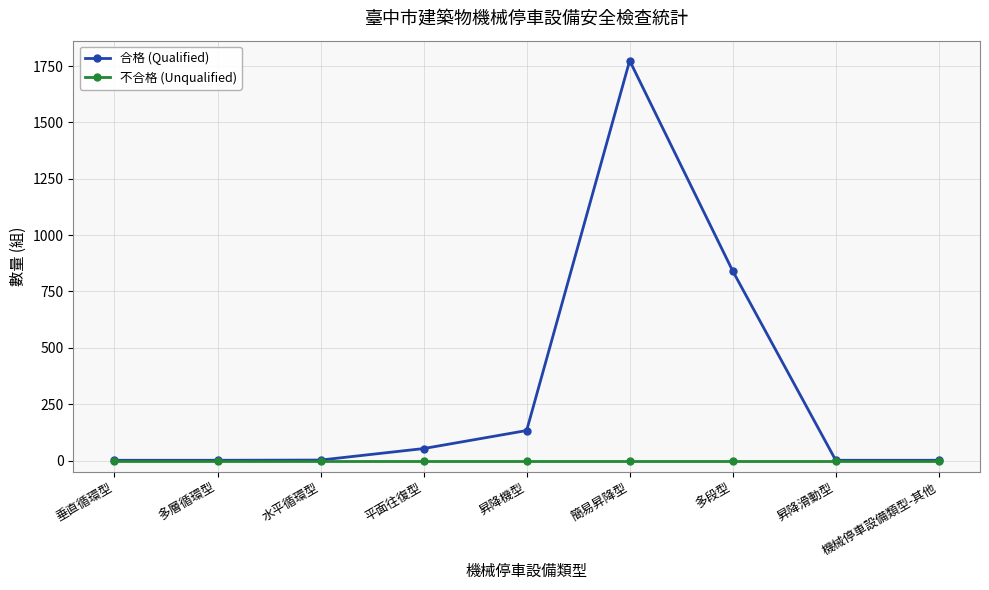

How many lines are shown in the chart?

2